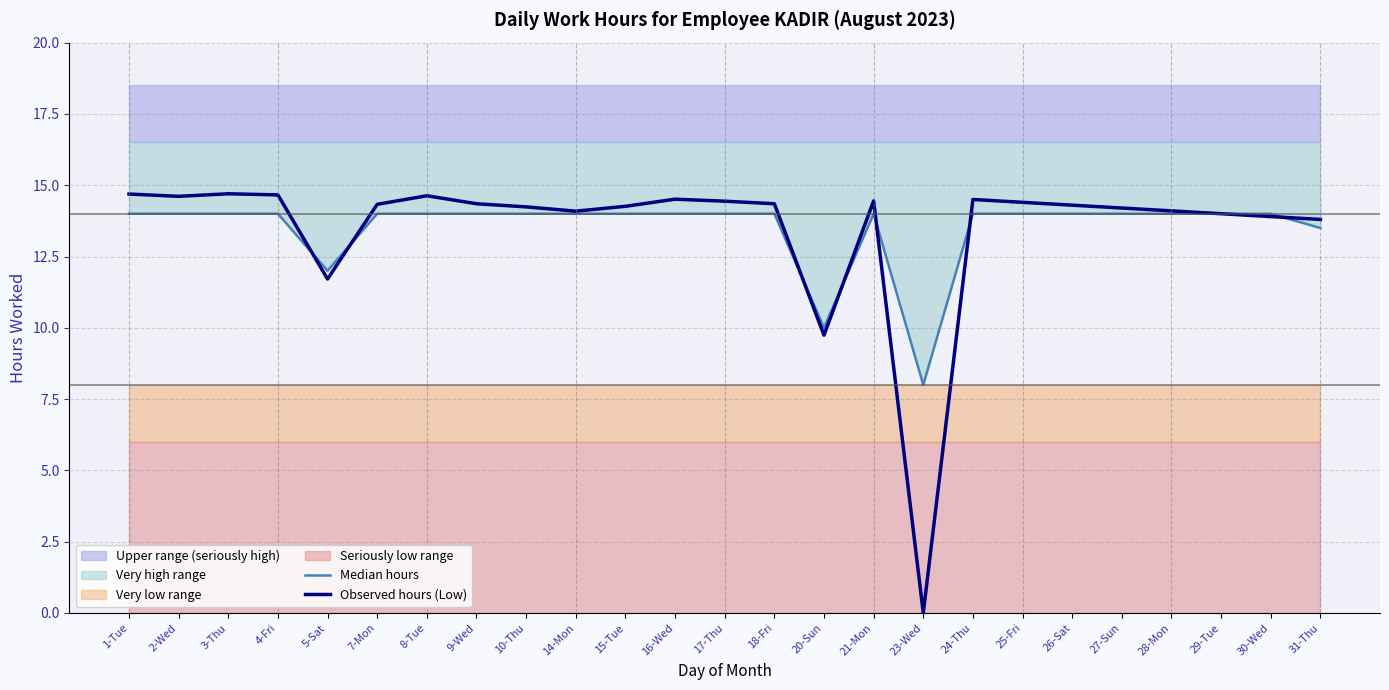

Where is the first local minimum for Median hours?

5-Sat